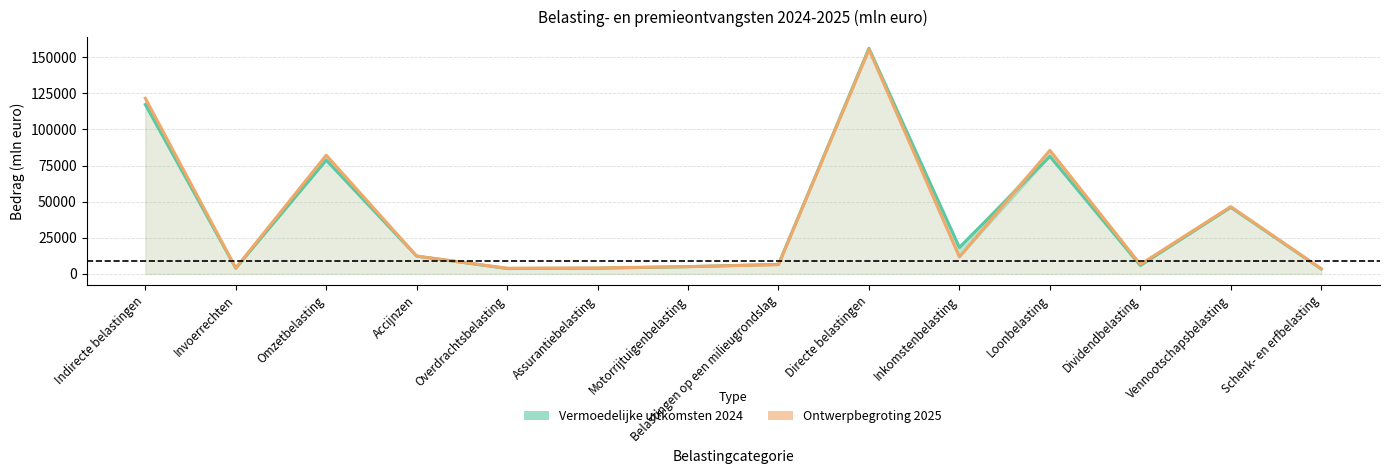

What is the average value of the Vermoedelijke uitkomsten 2024 series?

38773